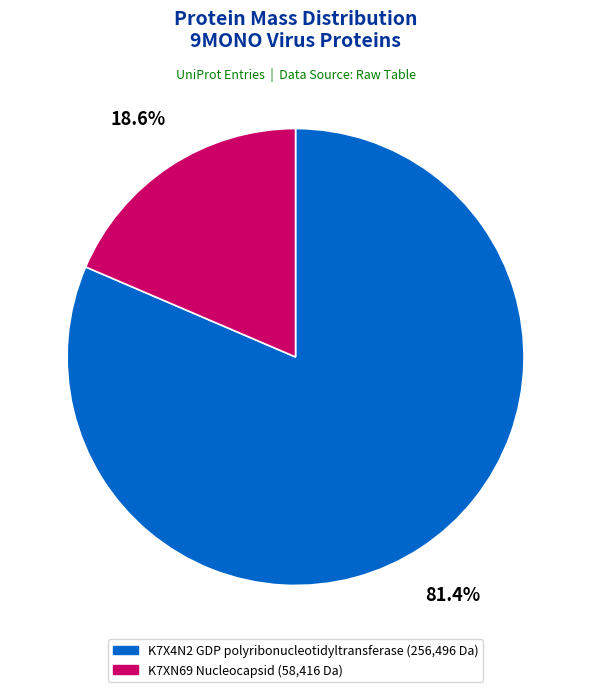

Is the sum of K7XN69 Nucleocapsid and K7X4N2 GDP polyribonucleotidyltransferase greater than half?

Yes